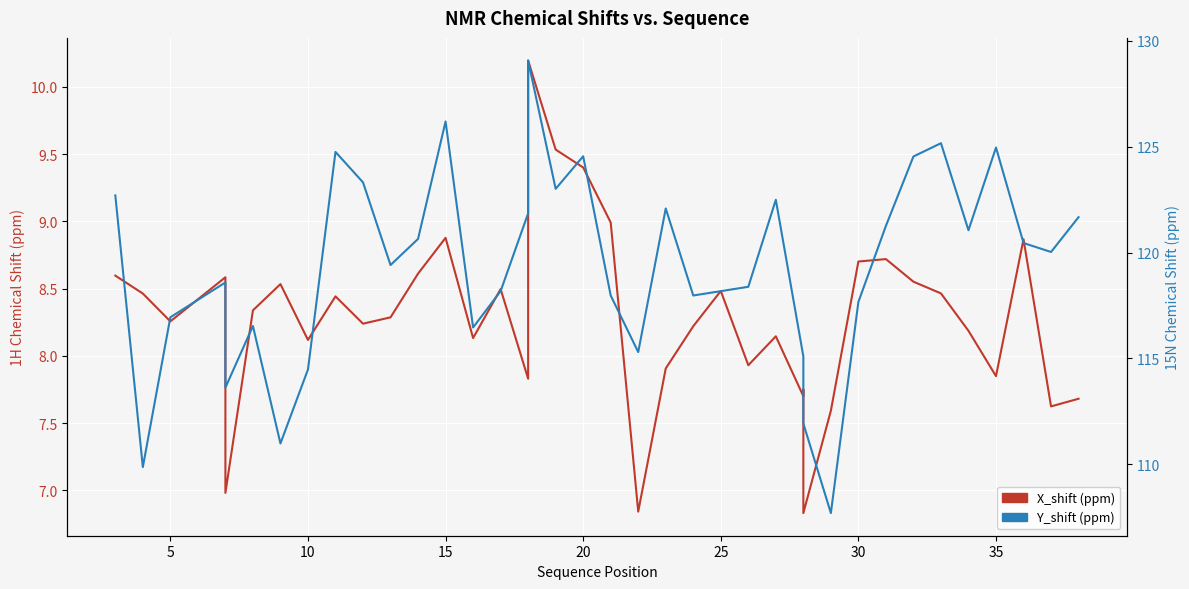

What is the value of the Y_shift (ppm) point at the 35th from the left?

125.2